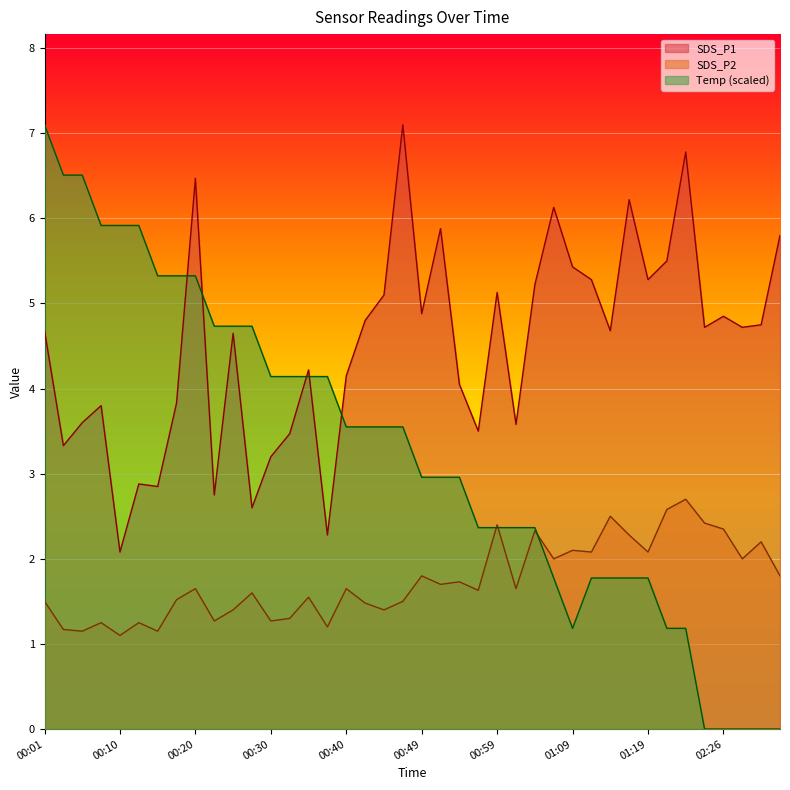

Rank the series by their maximum value, from highest to lowest.

SDS_P1, Temp, SDS_P2